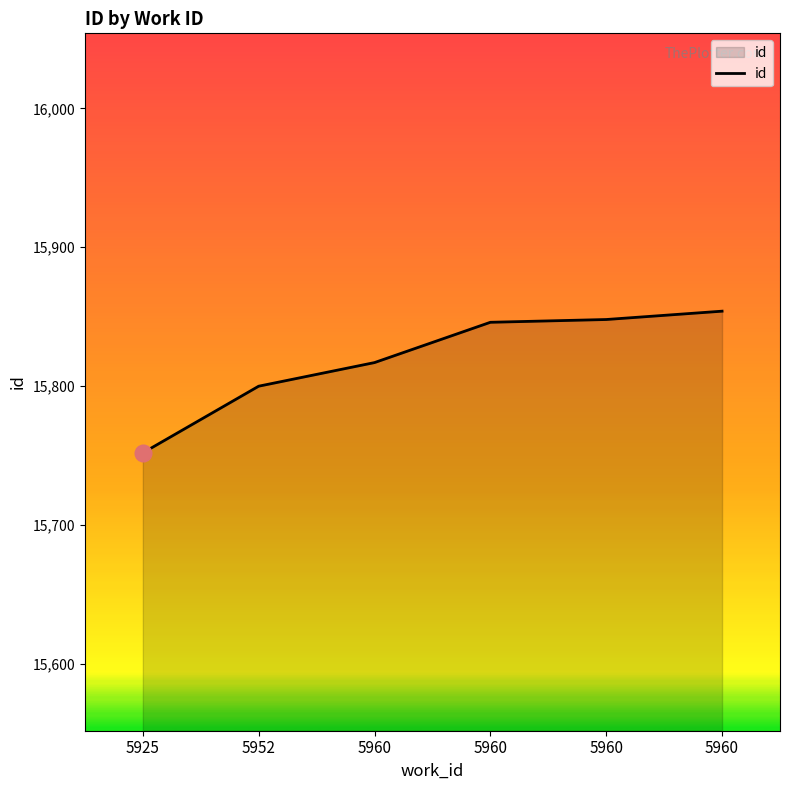

What is the value of the 2nd point from the left?

15800